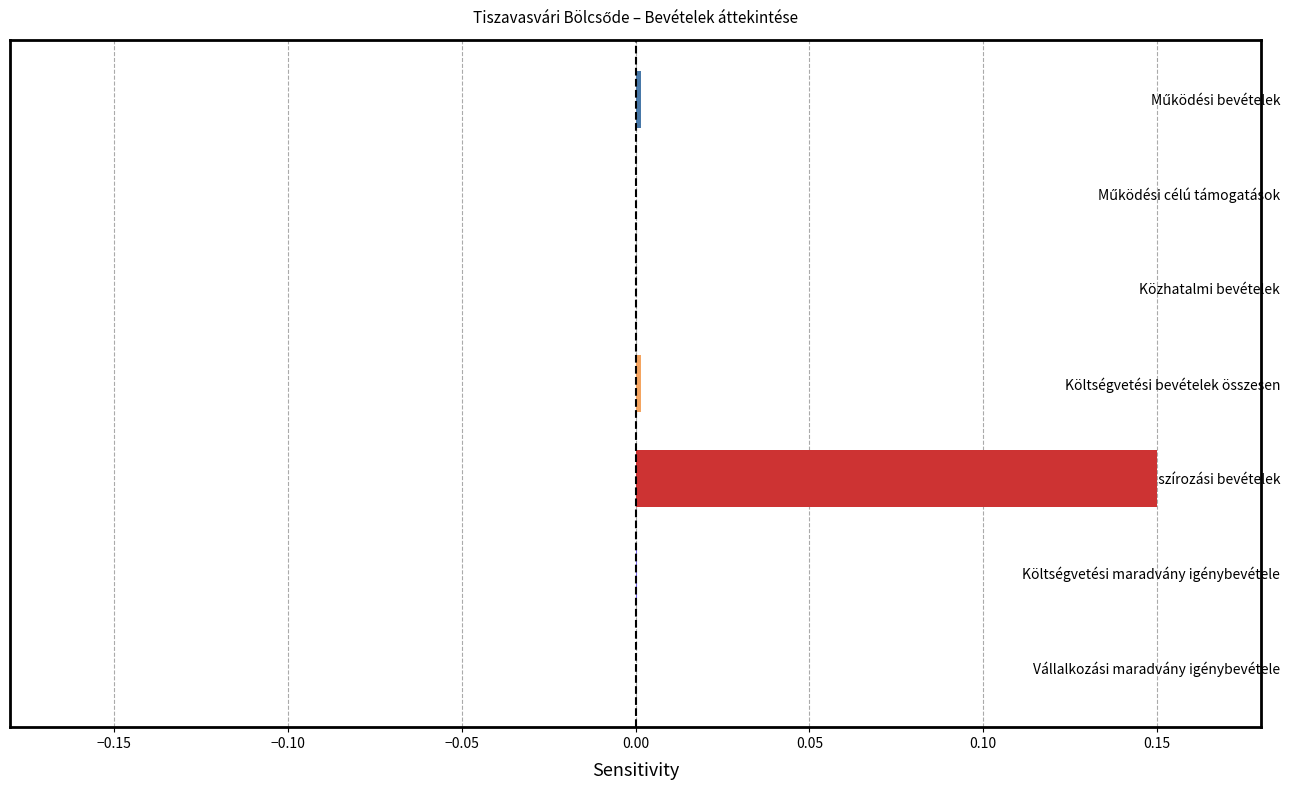

At which category does the chart reach its peak across all series?

Finanszírozási bevételek